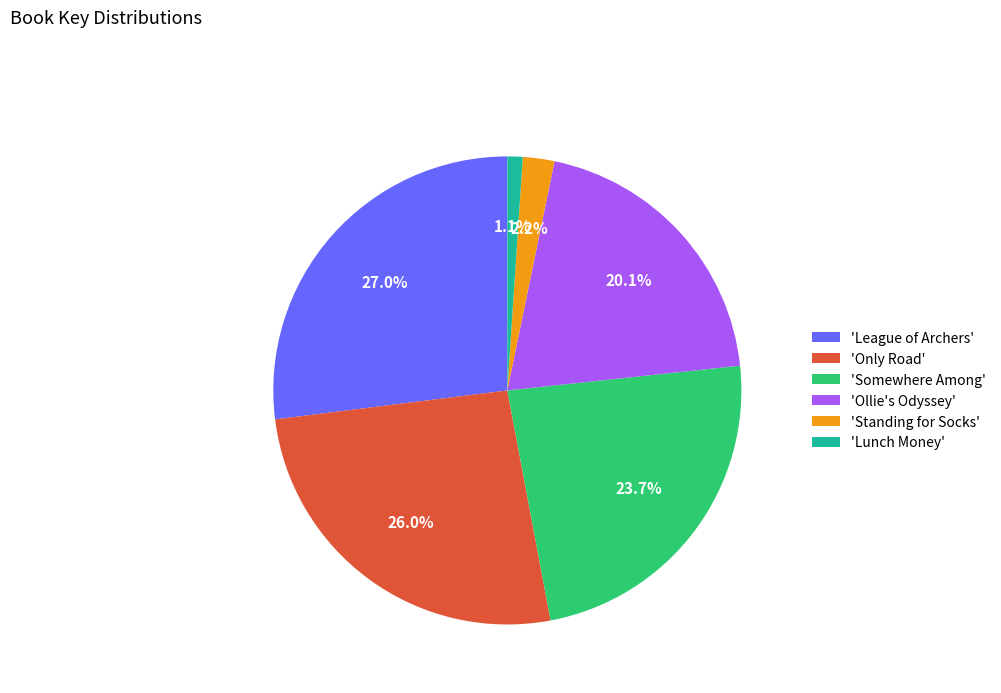

Is there any slice that represents more than half of the pie?

No